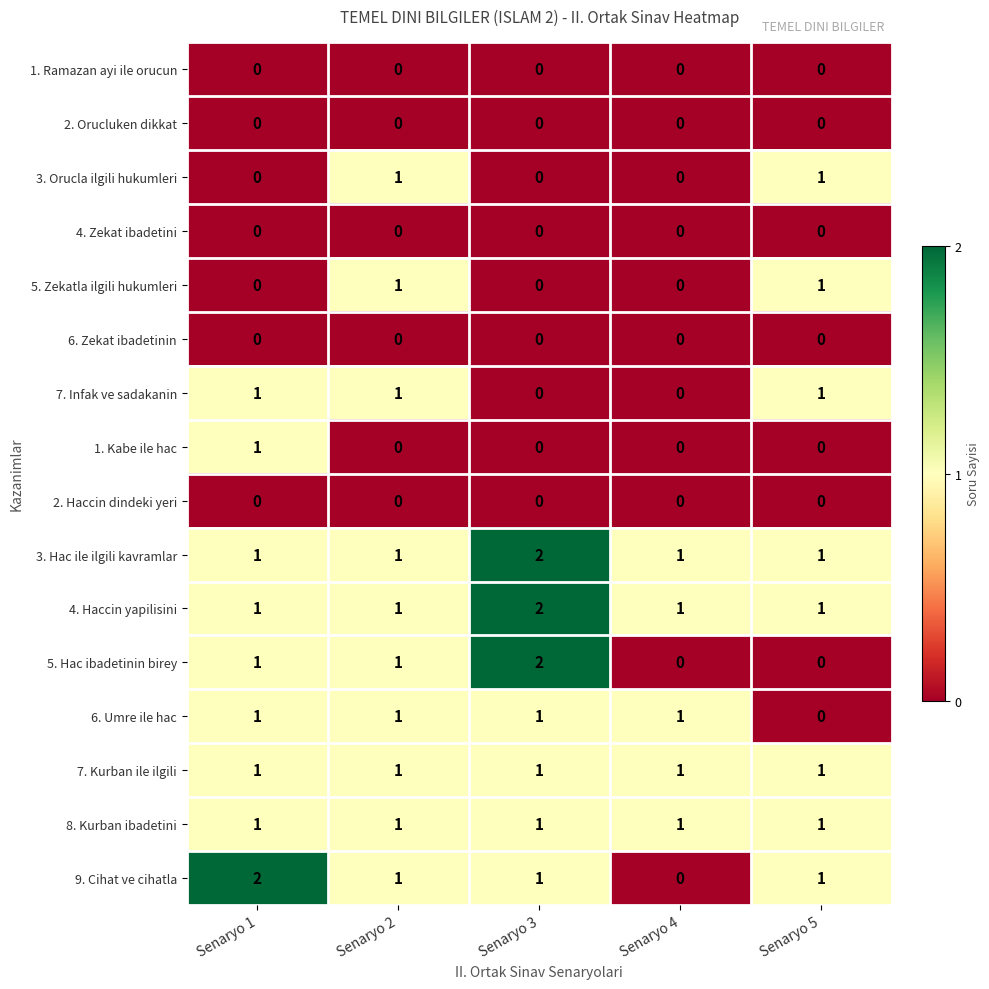

Is it true that 1. Kabe ile hac equals 0 at Senaryo 3?

True